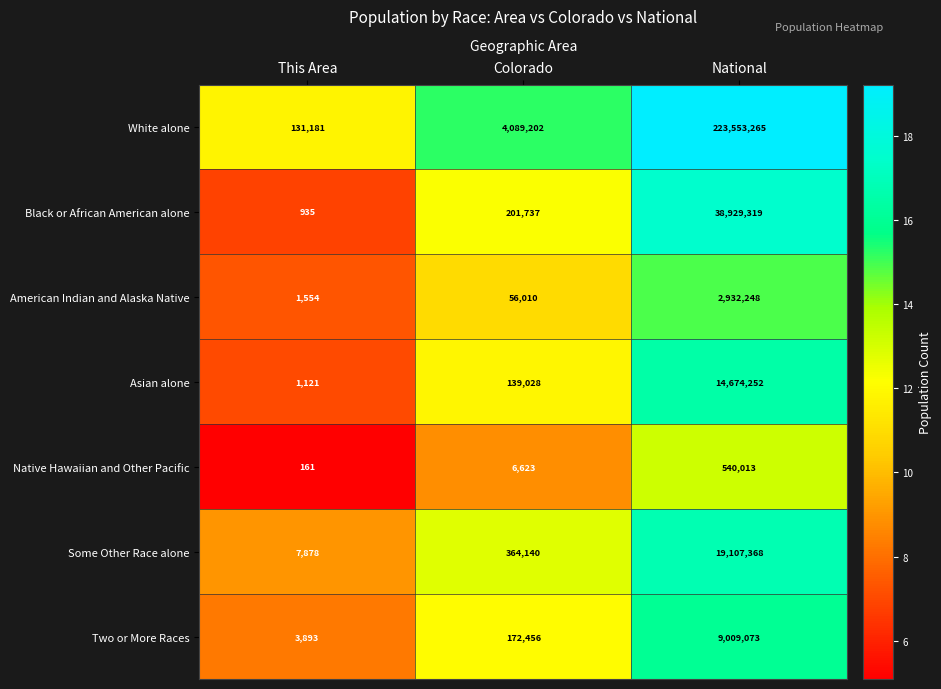

Rank the series by their maximum value, from highest to lowest.

White alone, Black or African American alone, Some Other Race alone, Asian alone, Two or More Races, American Indian and Alaska Native, Native Hawaiian and Other Pacific